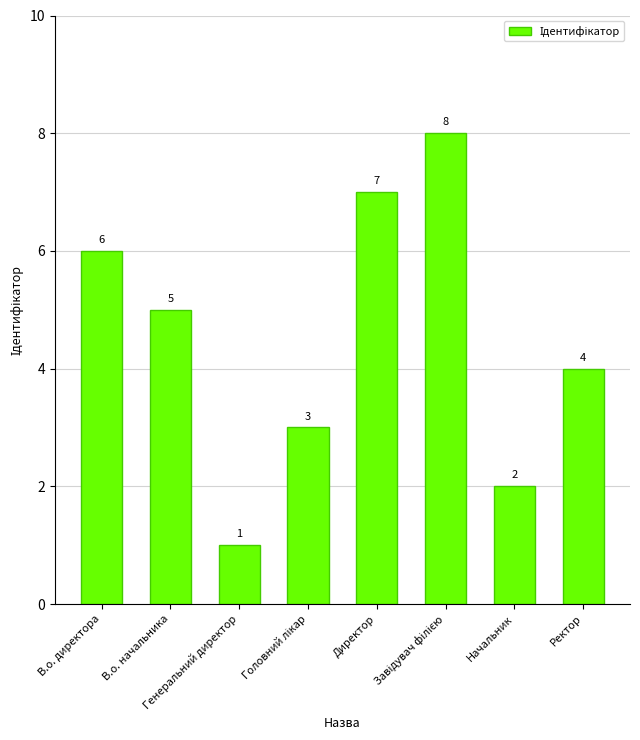

Reading right to left, transcribe all the data shown in this chart.

4	2	8	7	3	1	5	6